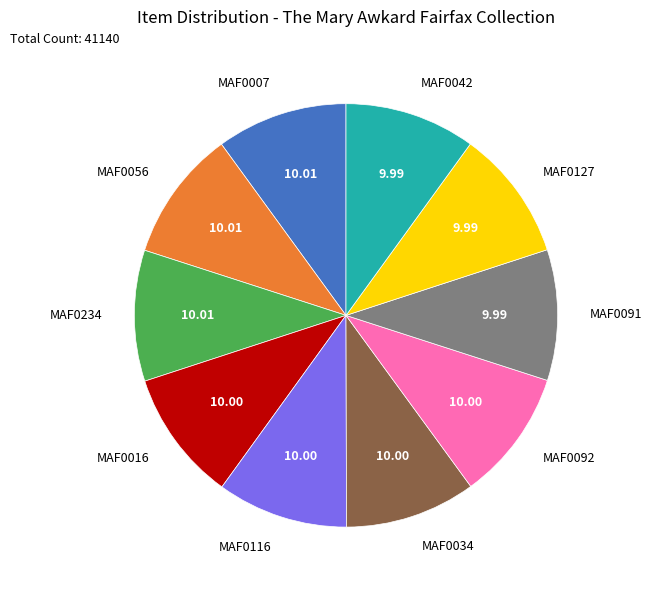

Is it true that MAF0092 is 10% of the pie?

True